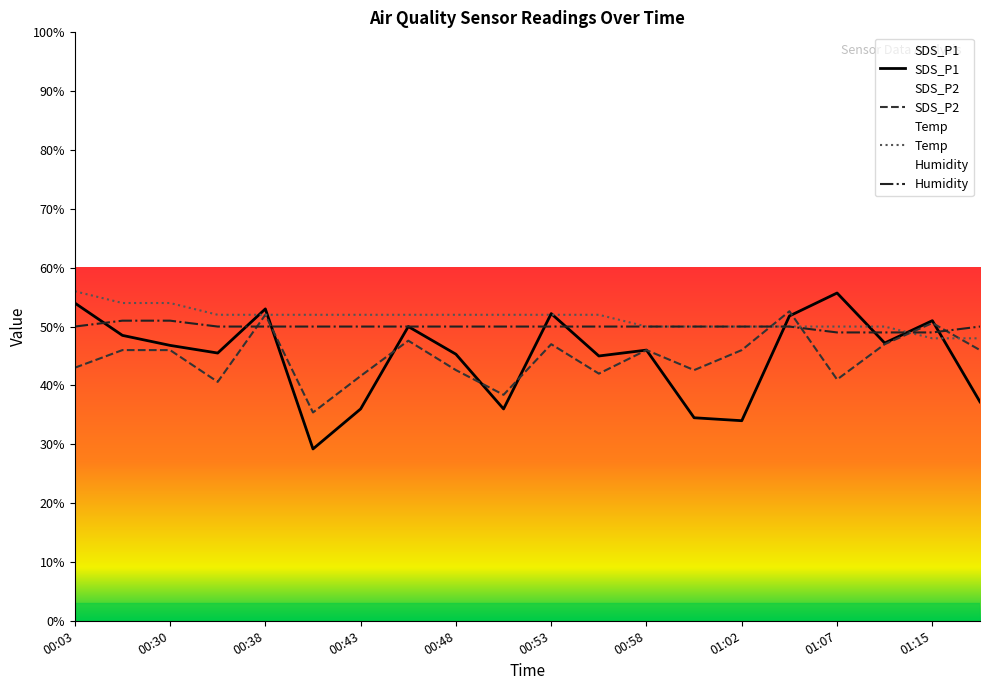

Which series ends up on top after the final intersection of SDS_P1 and SDS_P2?

SDS_P2